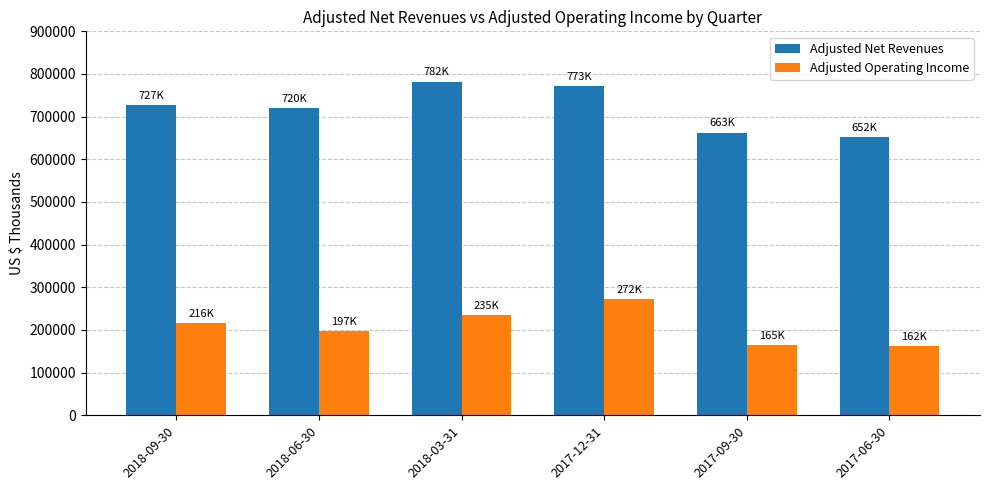

The value of Adjusted Operating Income at 2017-06-30 is 288735. True or false?

False